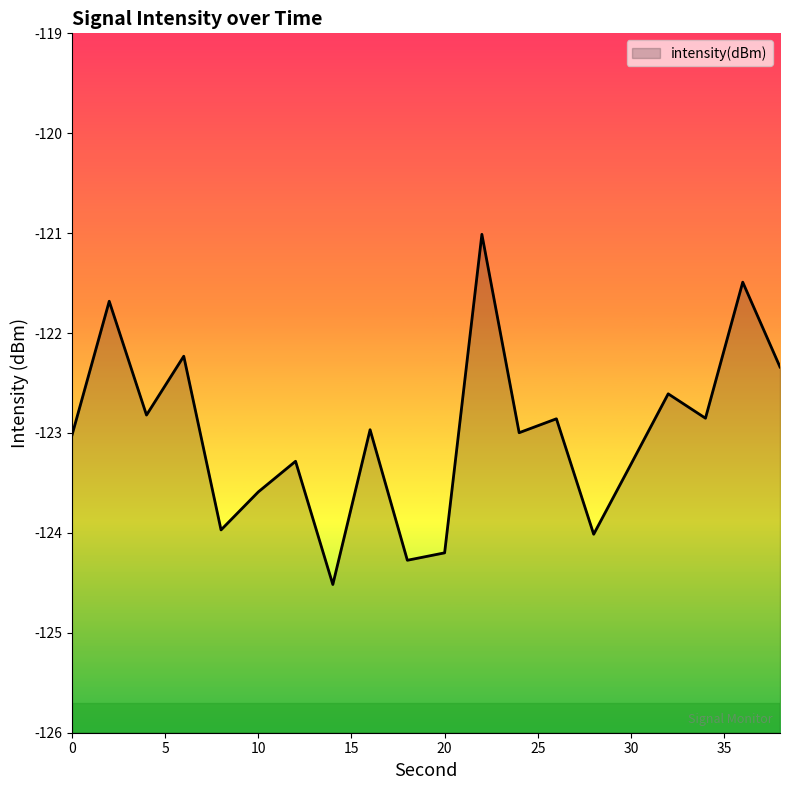

Where is the data nearest to the value -122?

6